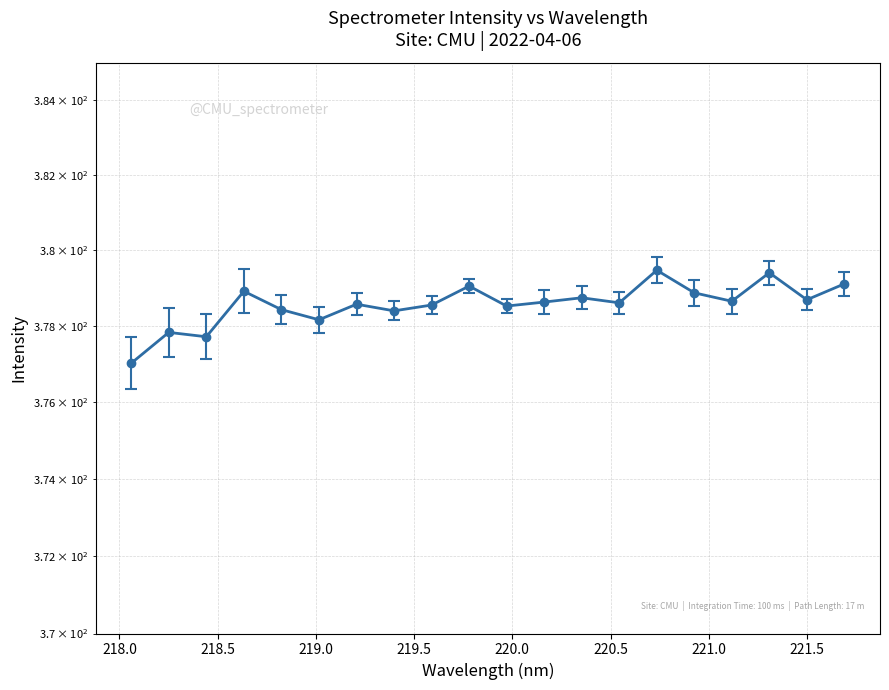

List the labels in order of value, largest first.

220.7354, 221.3083, 221.6902, 219.7801, 218.6332, 220.9264, 220.3533, 221.4993, 221.1174, 220.1623, 220.5444, 219.2067, 219.589, 219.9712, 218.8244, 219.3979, 219.0156, 218.2508, 218.442, 218.0596